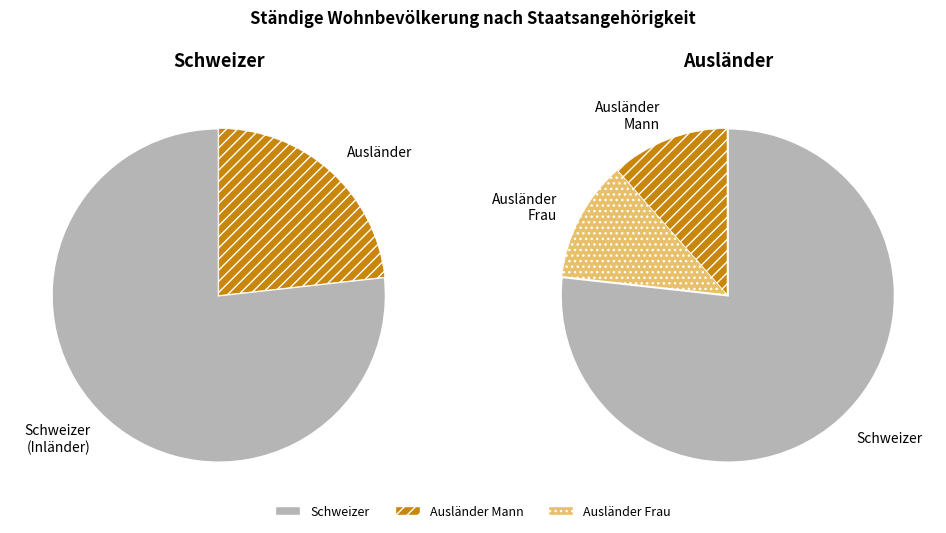

How many slices are in this pie chart?

2